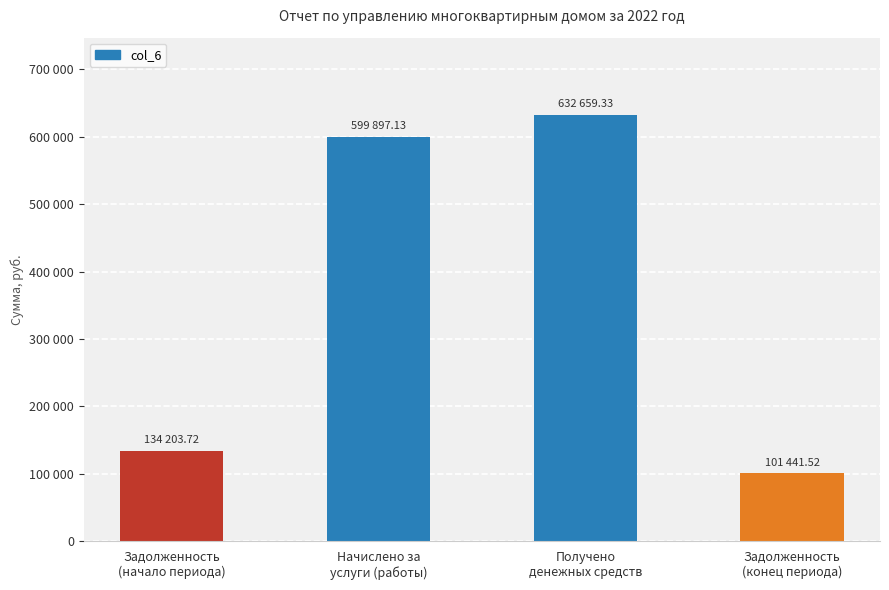

True or false: the data shows 599897.1 at Начислено за
услуги (работы).

True